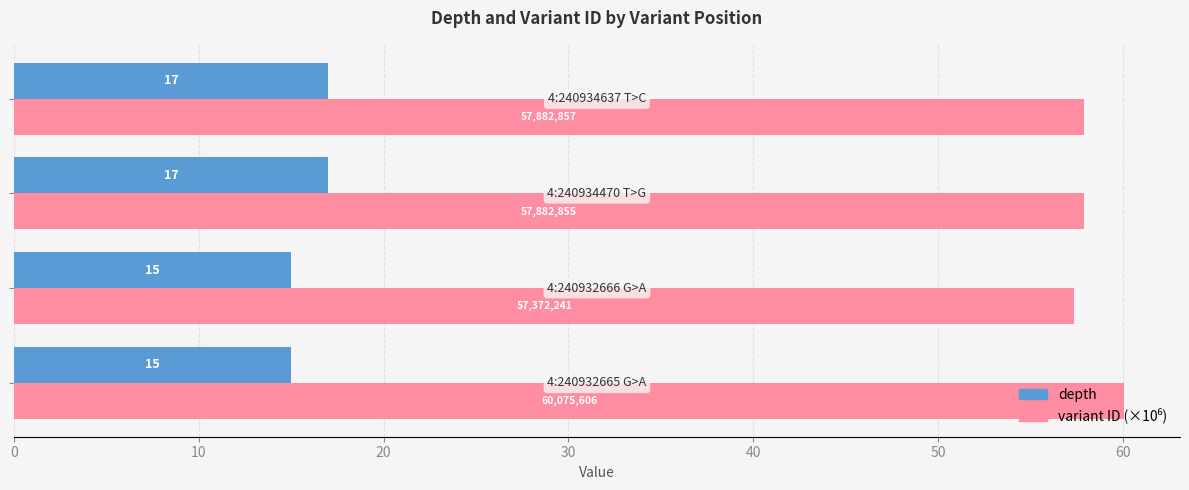

What is the average value of the depth series?

16.0